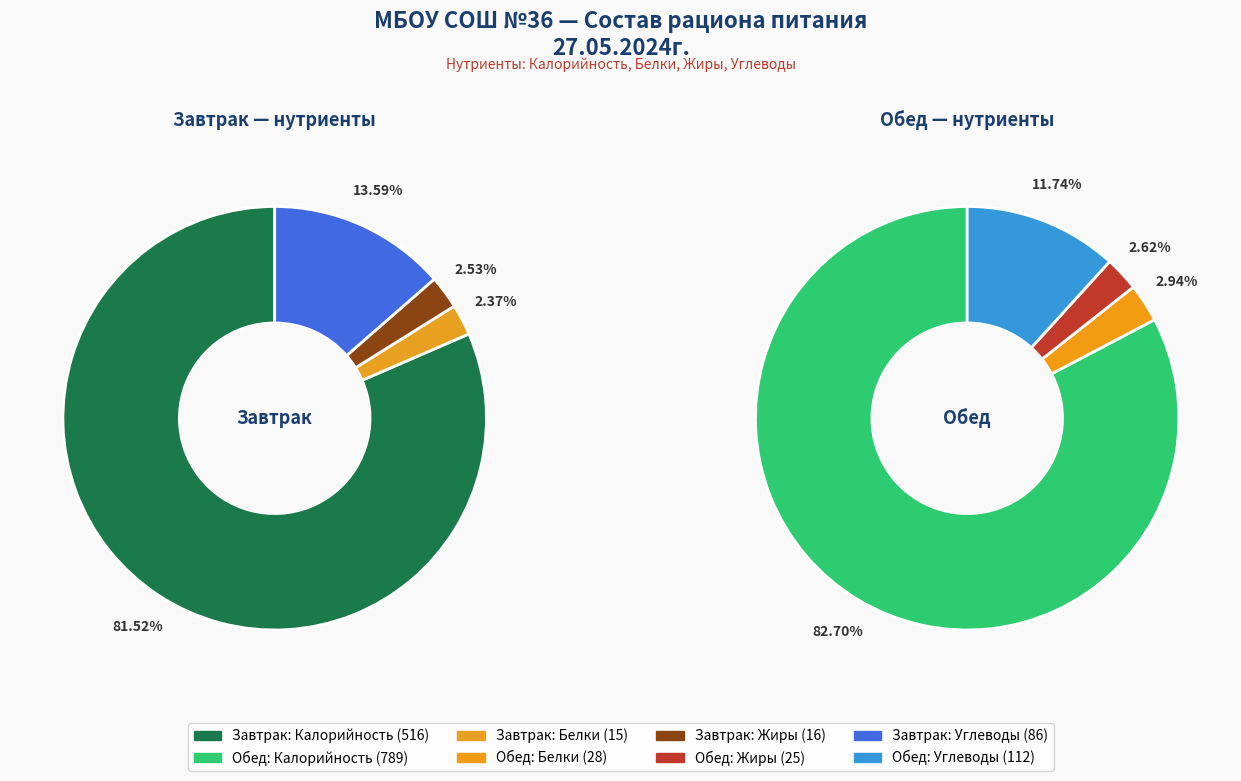

Which series has the widest spread of values?

Обед